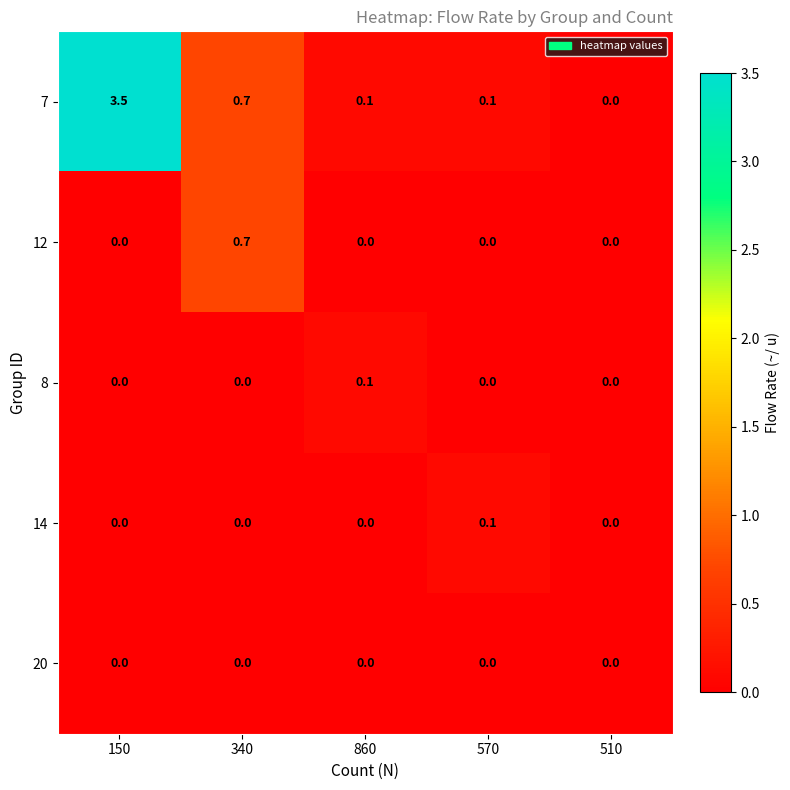

Reading right to left, transcribe all the data shown in this chart.

7: 0.0	0.1	0.1	0.7	3.5
12: 0.0	0.0	0.0	0.7	0.0
8: 0.0	0.0	0.1	0.0	0.0
14: 0.0	0.1	0.0	0.0	0.0
20: 0.0	0.0	0.0	0.0	0.0